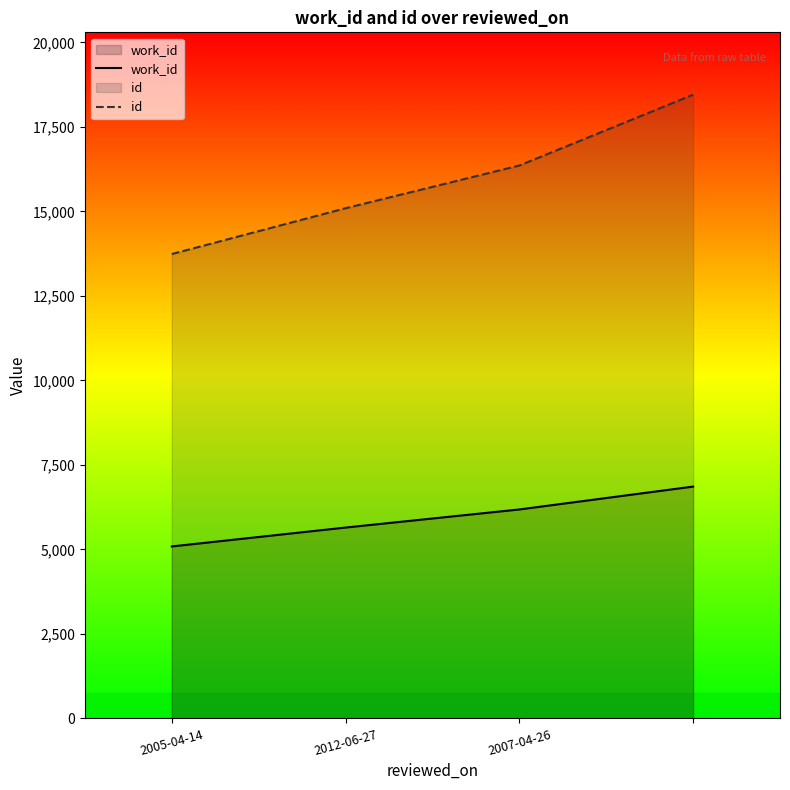

What position from the right is 2007-04-26?

2